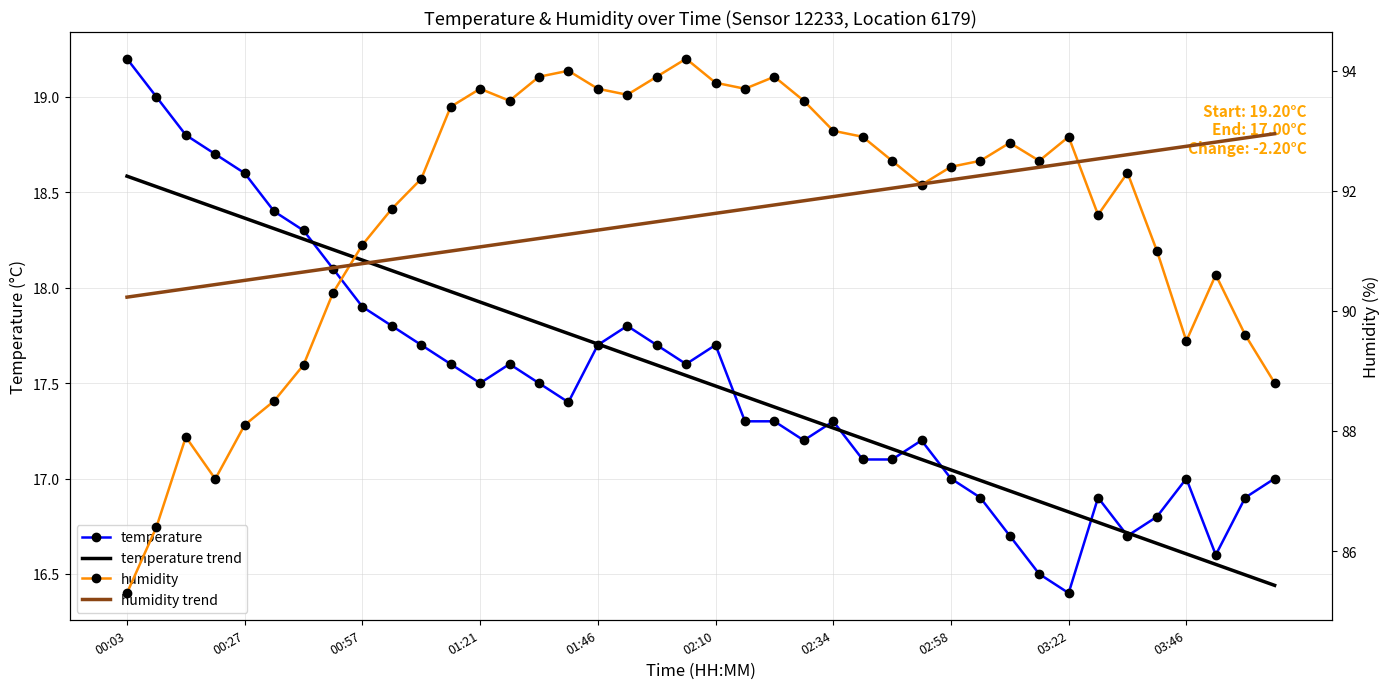

What is the maximum value shown in the chart?

94.2